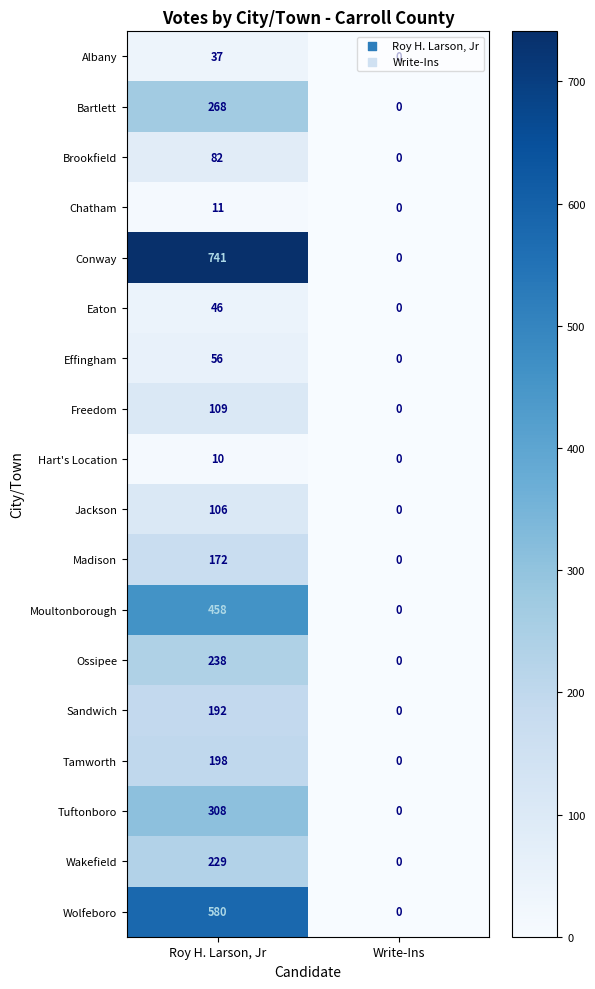

True or false: Effingham has a value of 36 at Roy H. Larson, Jr.

False